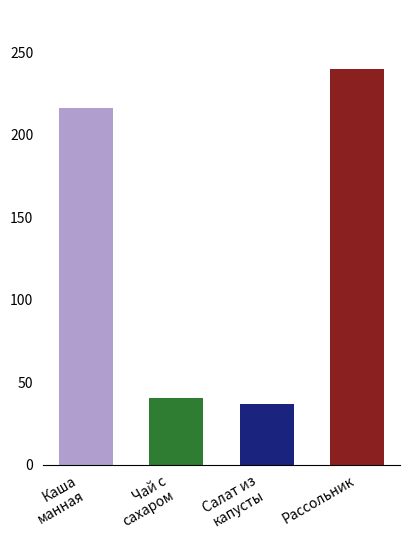

Reading left to right, extract all data points from this chart.

216.3	40.2	36.9	239.7